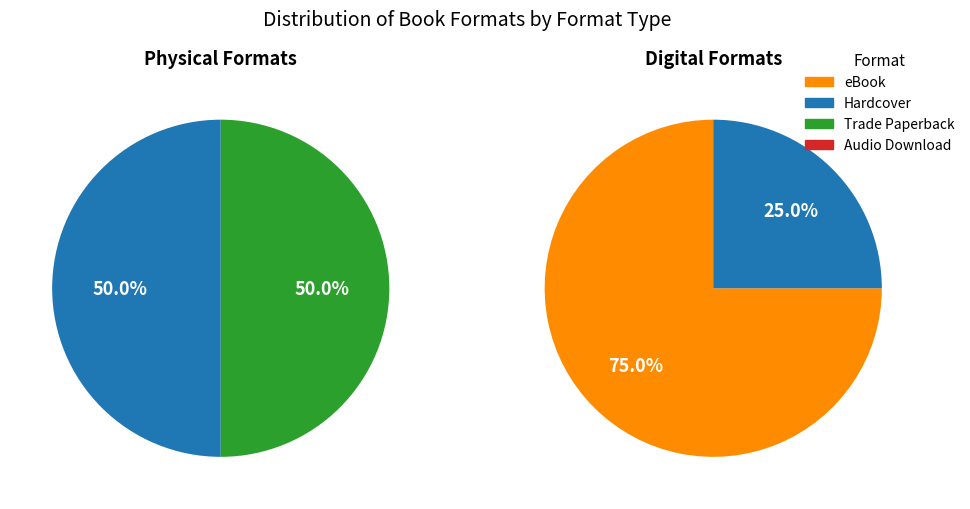

Rank the categories by value from highest to lowest.

eBook, Hardcover, Trade Paperback, Audio Download